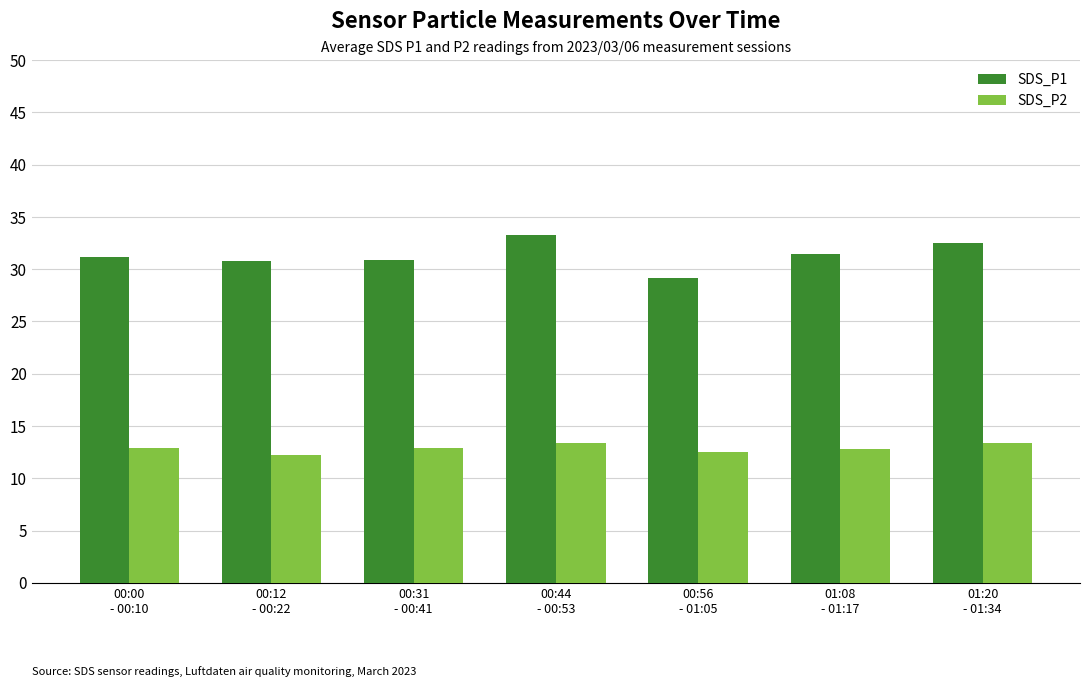

Rank the series by their maximum value, from highest to lowest.

SDS_P1, SDS_P2